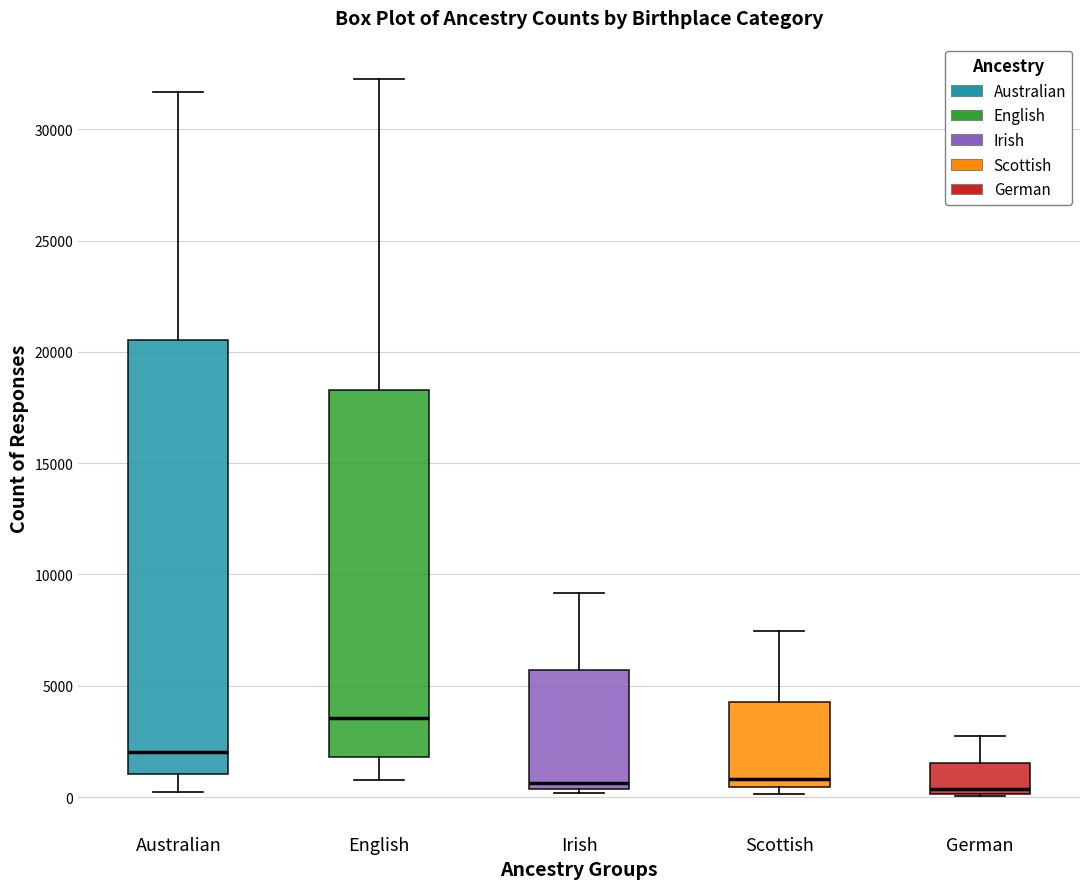

Where does the lower whisker of the box for English end on the y-axis? The values are not printed on the chart, so give them approximately, as read against the axis.

1000